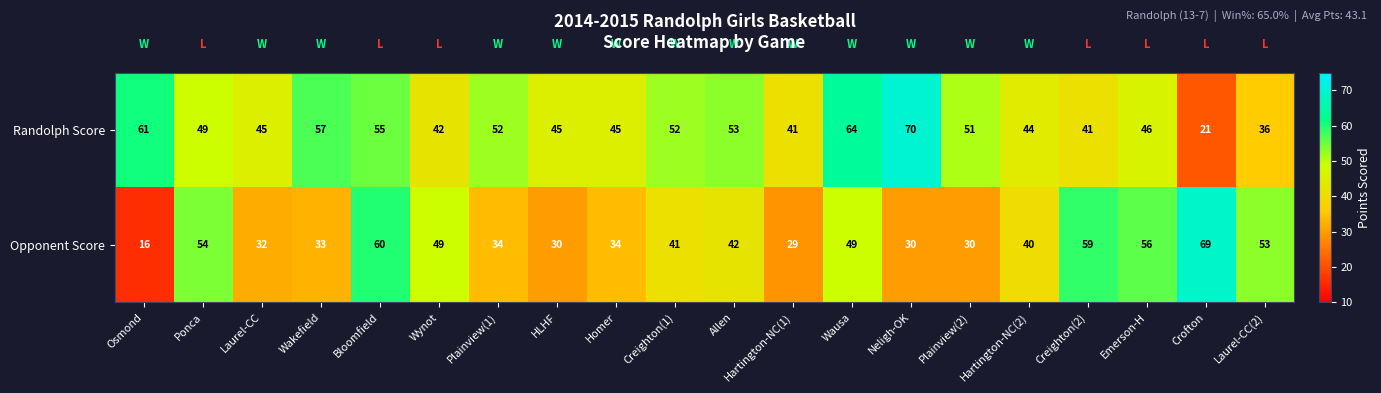

At which category does the chart reach its peak across all series?

Neligh-OK